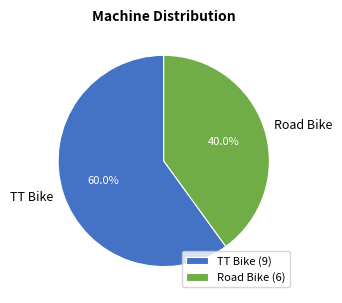

What is the largest slice in the pie chart?

TT Bike